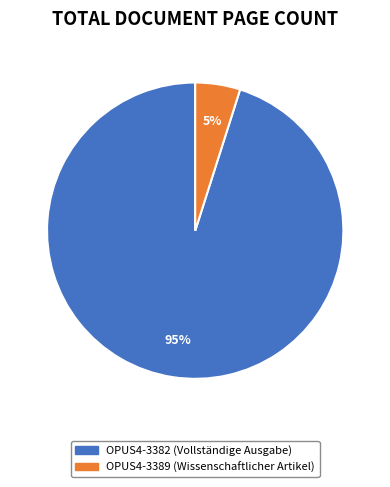

Which slice is the smallest?

OPUS4-3389